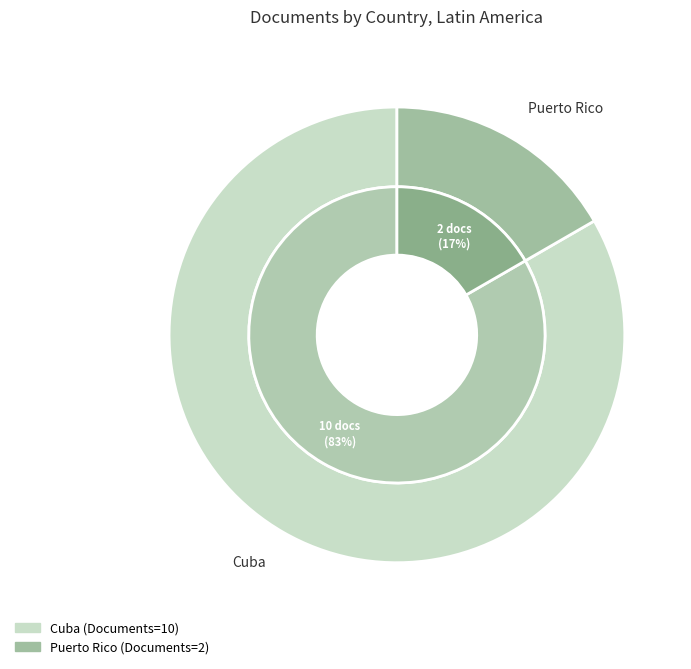

Does Cuba account for over 50% of the chart?

Yes